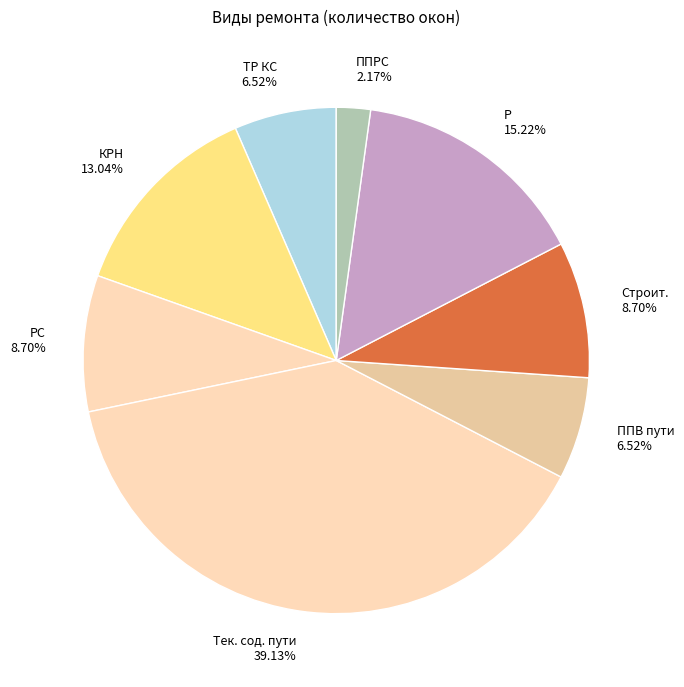

Between Тек. сод. пути and КРН, which is larger?

Тек. сод. пути